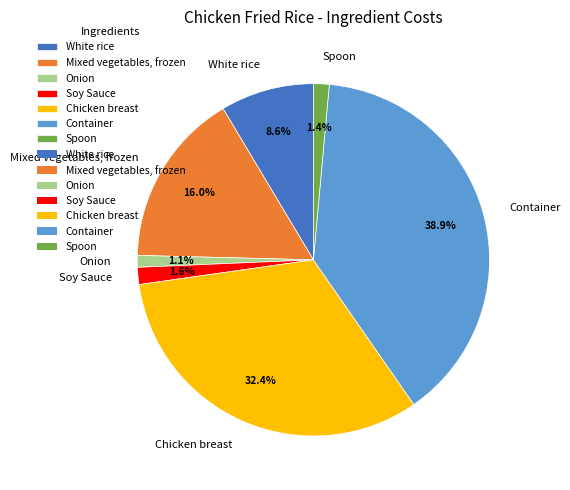

Rank the categories by value from highest to lowest.

Container, Chicken breast, Mixed vegetables, frozen, White rice, Soy Sauce, Spoon, Onion